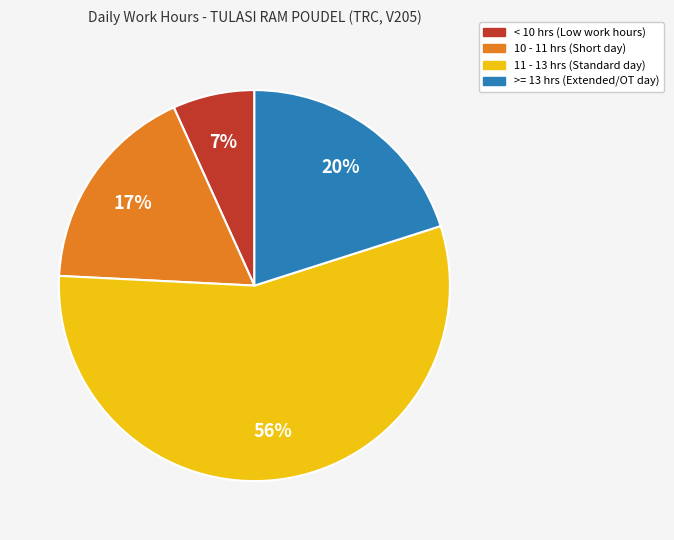

Is there any slice that represents more than half of the pie?

Yes